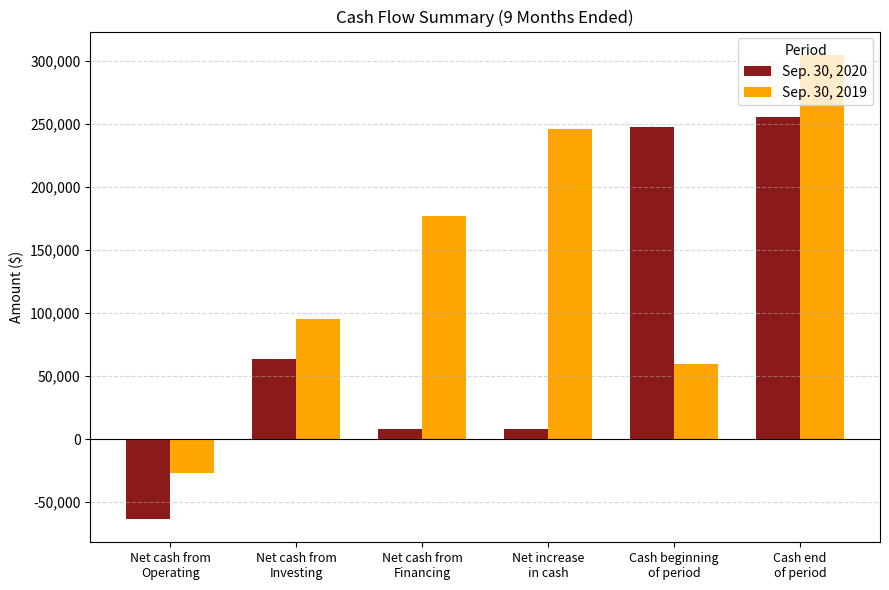

Which series has the largest range (max minus min)?

Sep. 30, 2019